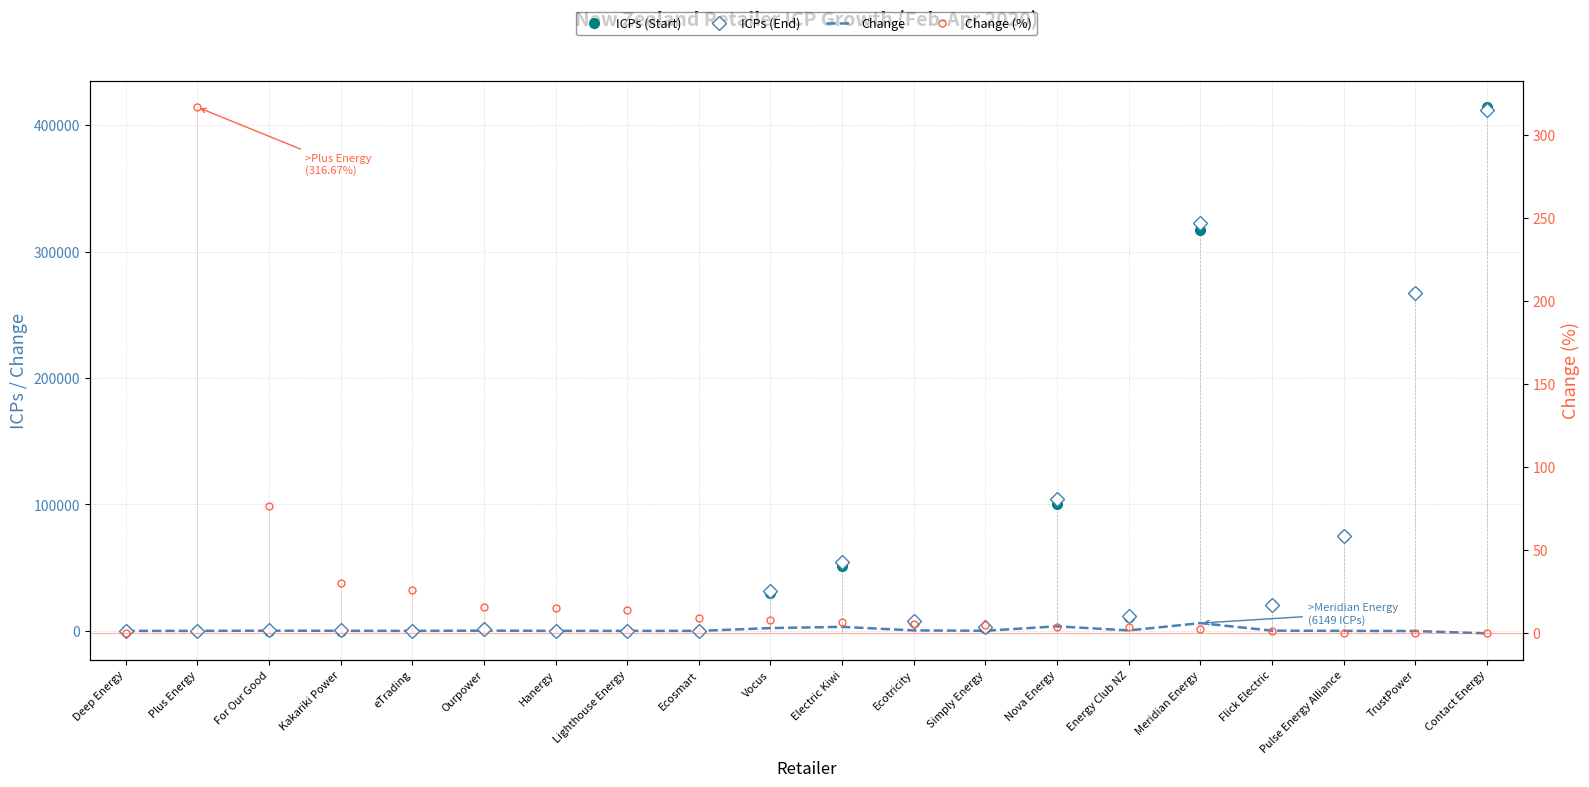

What are all the series names shown in the legend?

ICPs (Start), ICPs (End), Change, Change (%)